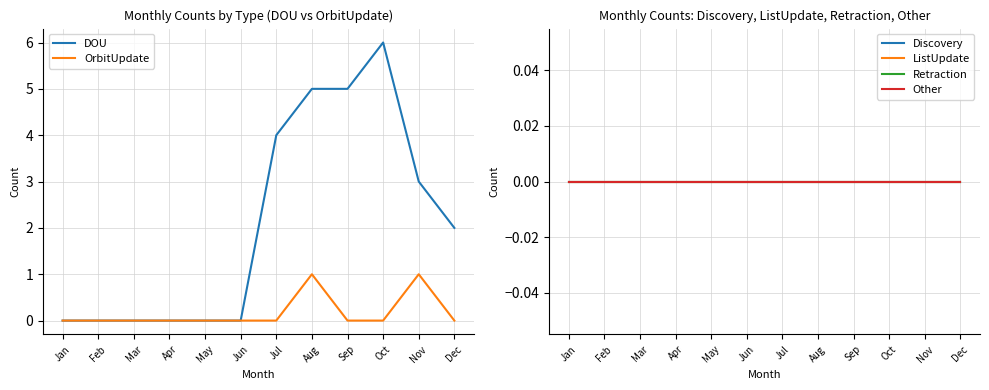

The DOU series shows 0 at Jan. True or false?

True